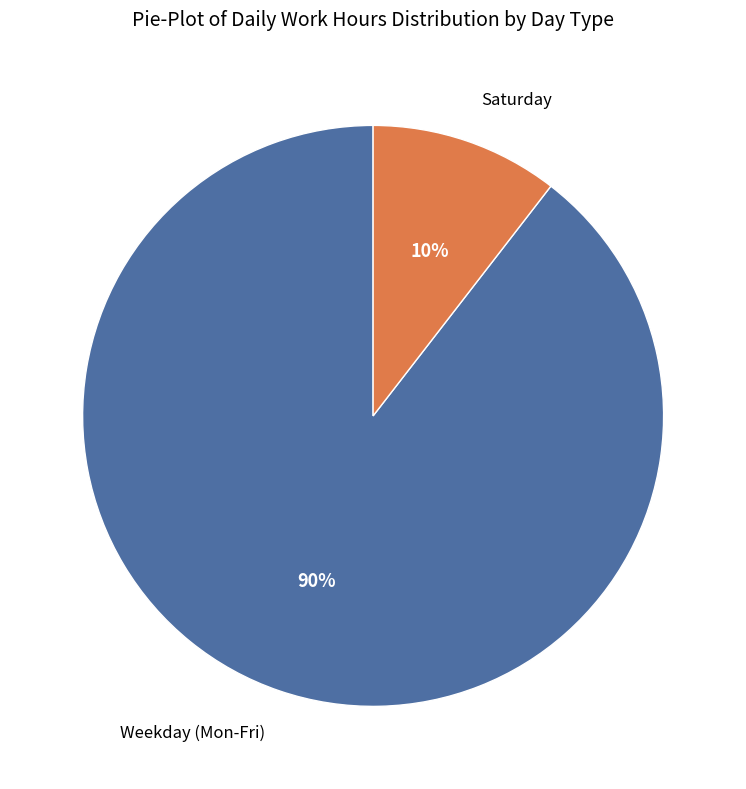

To the nearest percent, what percentage of the pie is Saturday?

10%